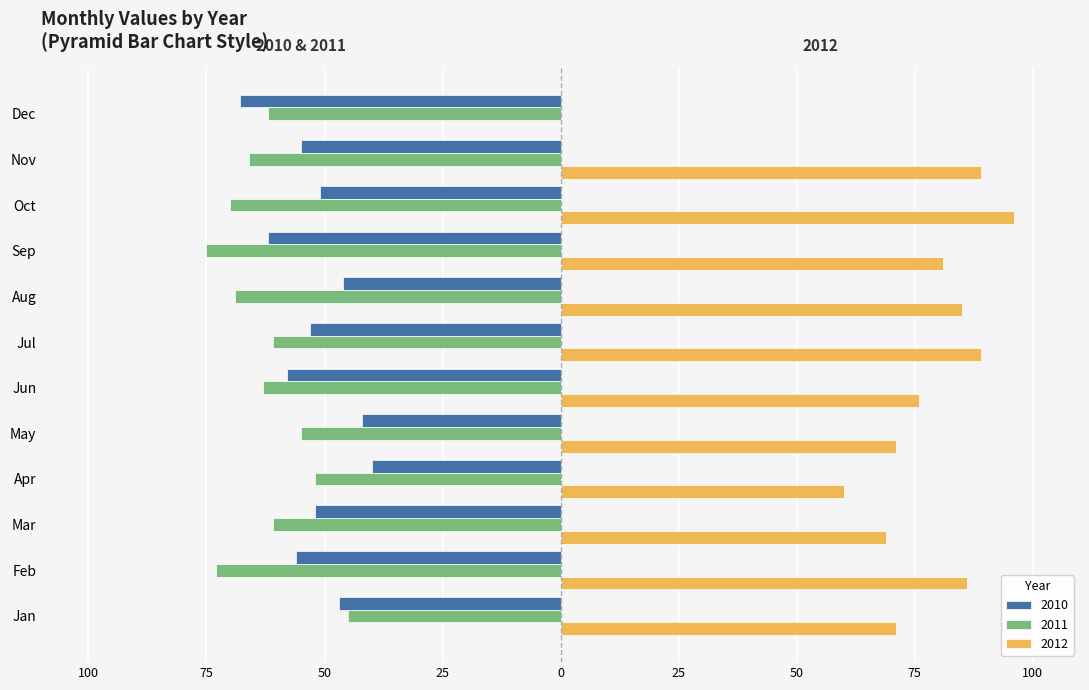

What are all the series names shown in the legend?

2010, 2011, 2012